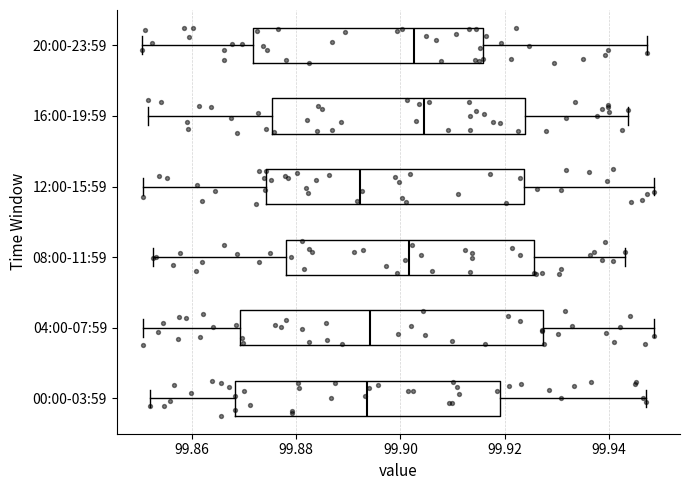

Which box is the widest, from its left edge to its right edge?

04:00-07:59